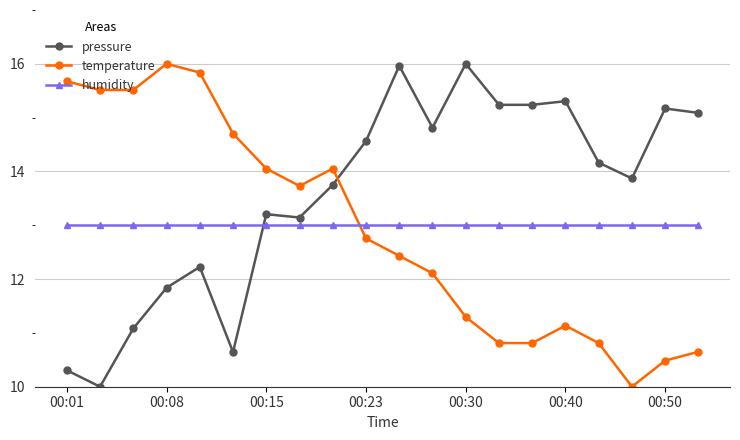

How many distinct data groups are displayed?

3